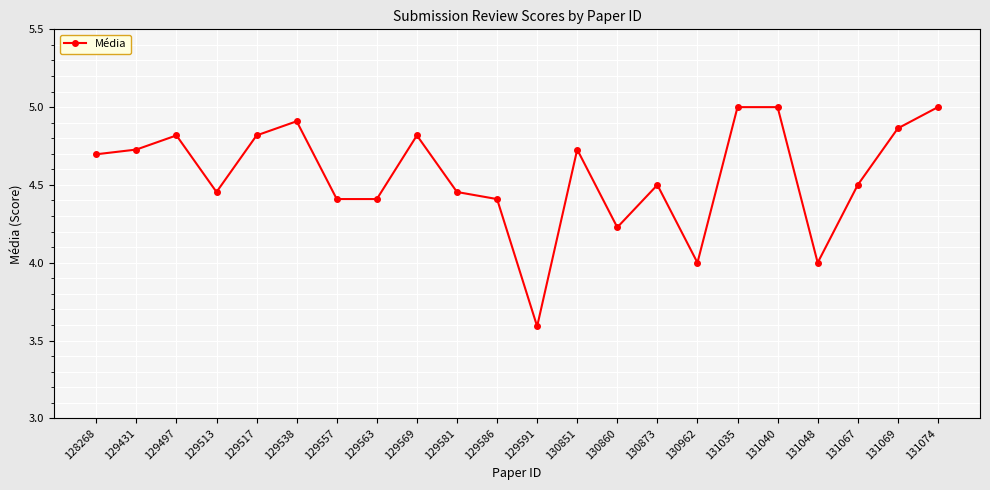

What is the value of the 17th point from the left?

5.0